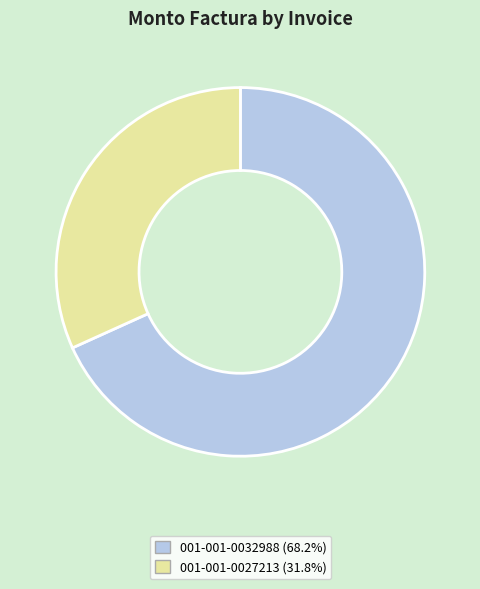

True or false: 001-001-0027213 accounts for 22% of the total.

False